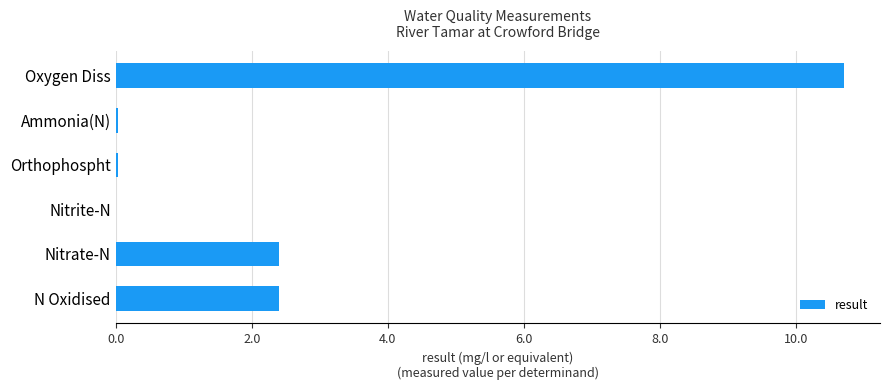

How many categories are shown in the chart?

6